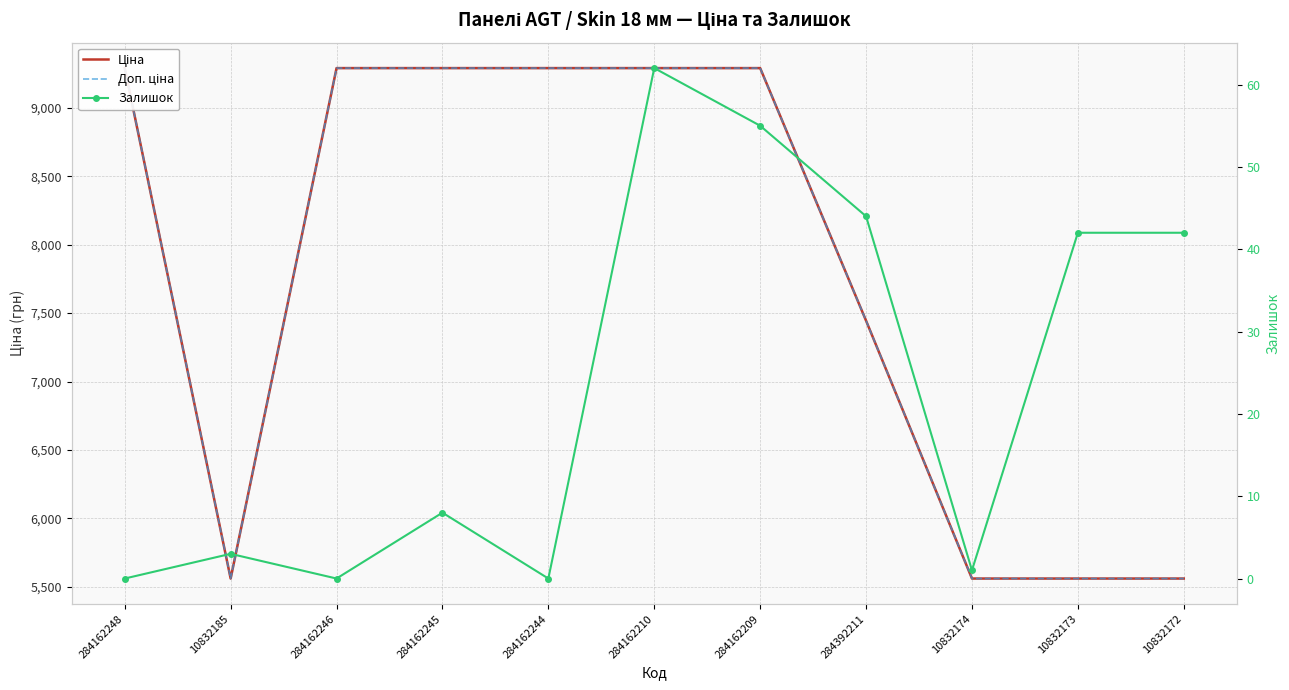

Reading left to right, what are all the values shown in this chart?

Ціна: 9290.5	5560.3	9290.5	9290.5	9290.5	9290.5	9290.5	7444.6	5560.3	5560.3	5560.3
Доп. ціна: 9290.5	5560.3	9290.5	9290.5	9290.5	9290.5	9290.5	7444.6	5560.3	5560.3	5560.3
Залишок: 0.0	3.0	0.0	8.0	0.0	62.0	55.0	44.0	1.0	42.0	42.0